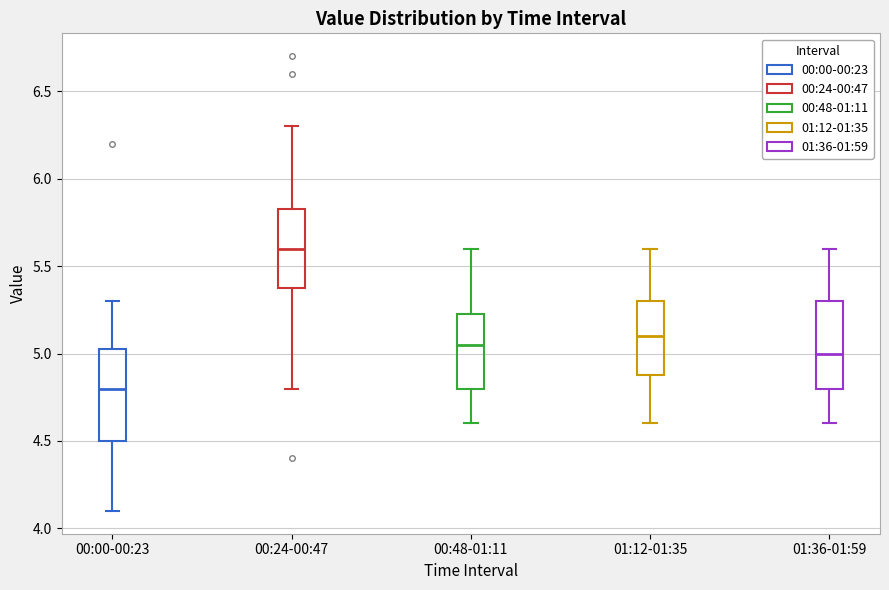

Which box has the lowest median line?

00:00-00:23